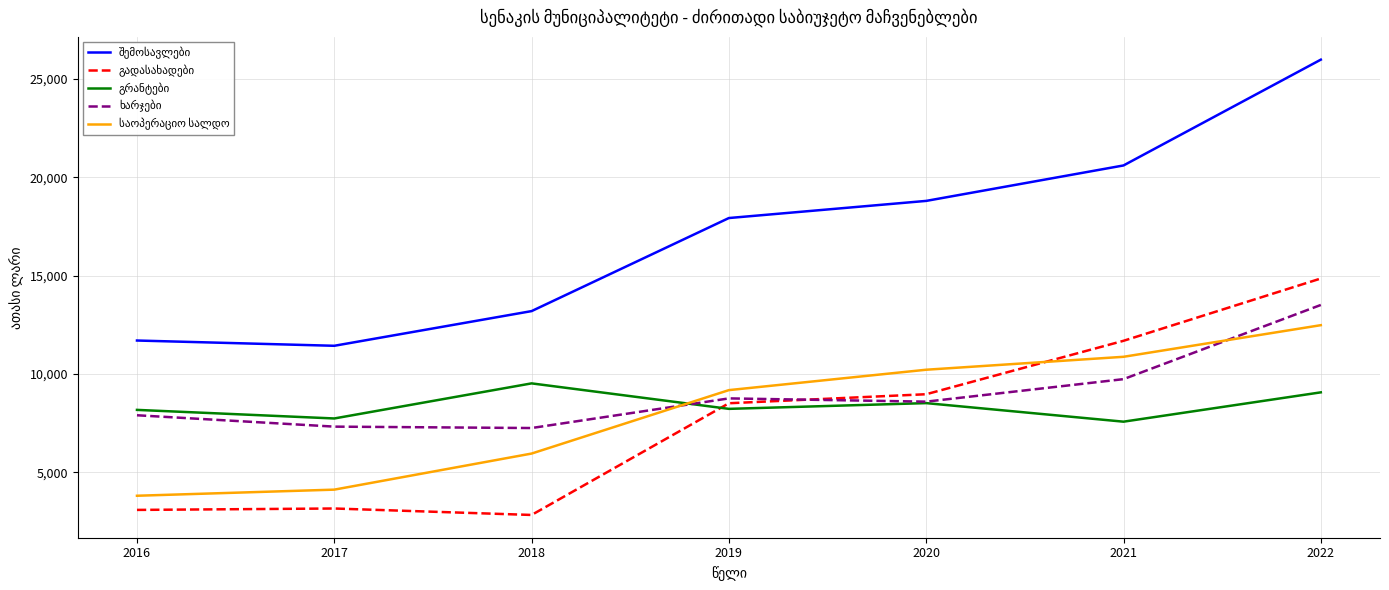

What is the spread (max minus min) of values at 2021?

13036.5